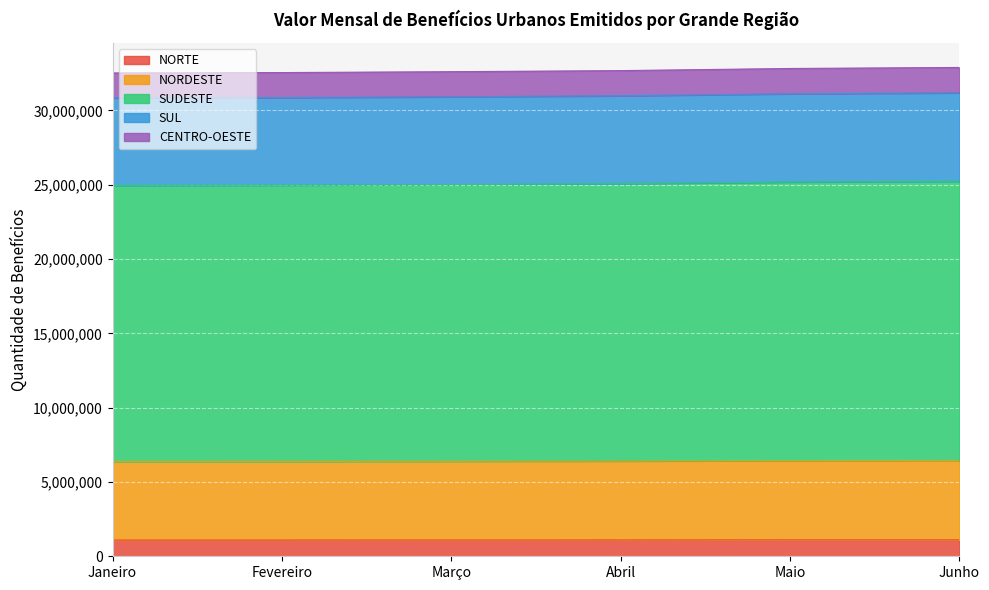

How many lines are shown in the chart?

5